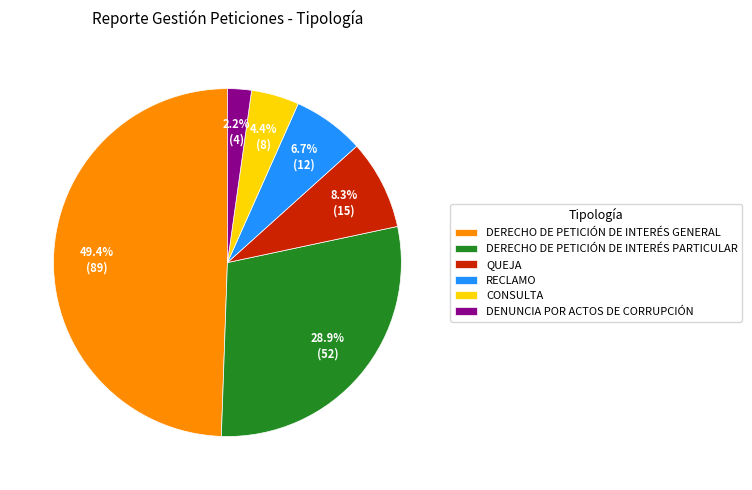

How many slices are in this pie chart?

6